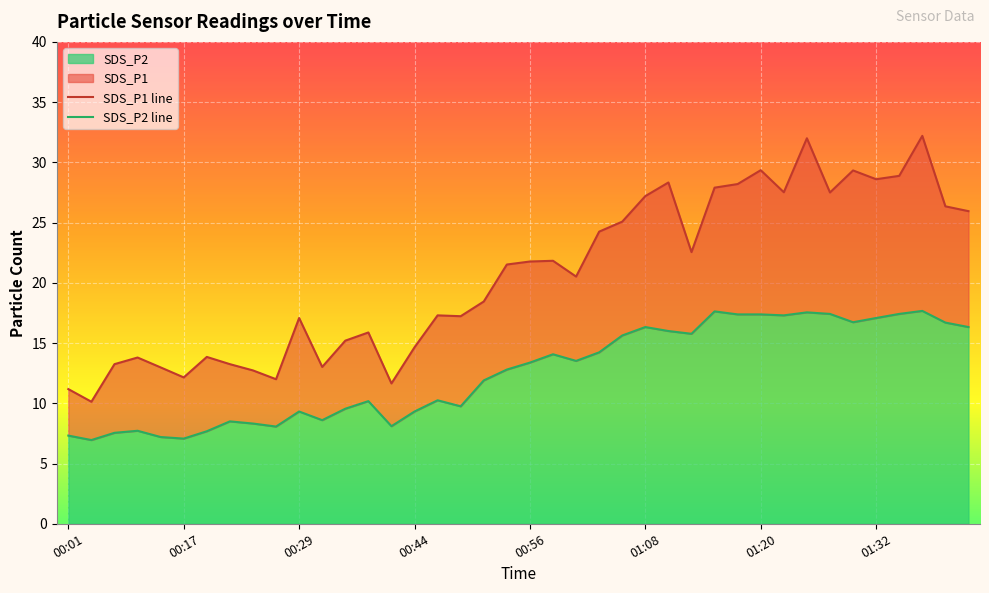

What is the minimum value for SDS_P2?

7.0